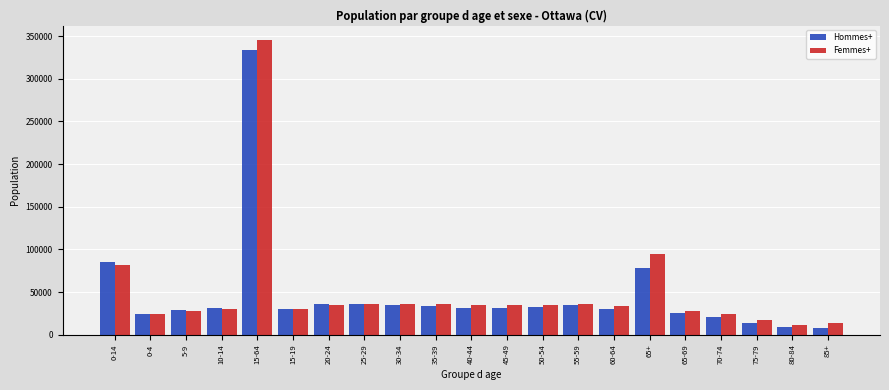

The value of Hommes+ at 0-4 is 24600. True or false?

True